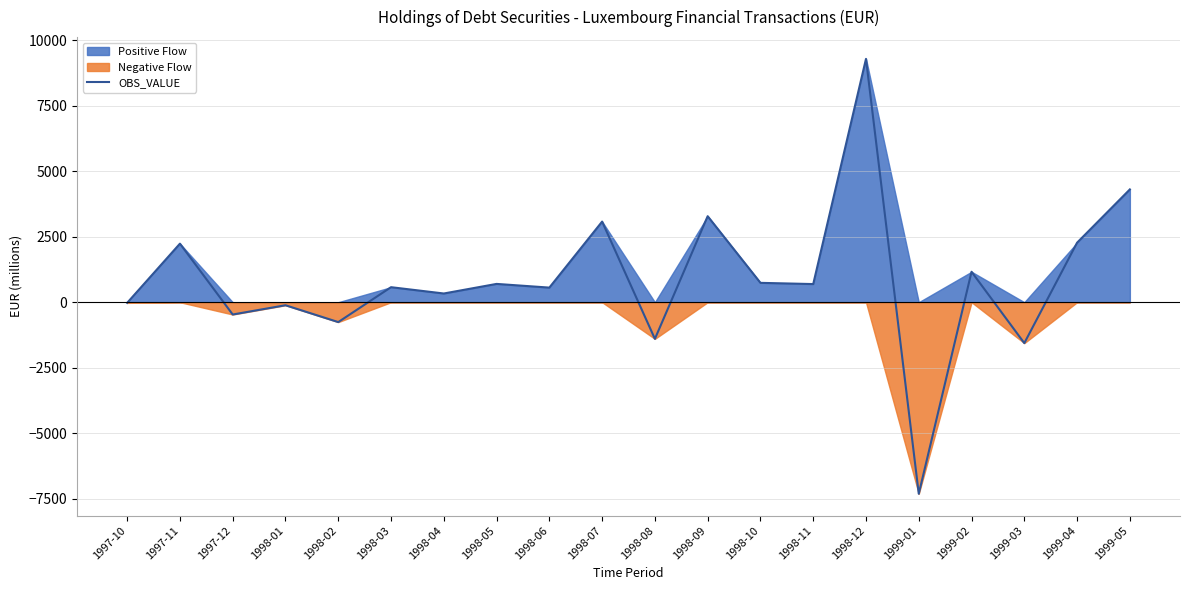

The chart shows a value of 208.4 at 1998-06. True or false?

False